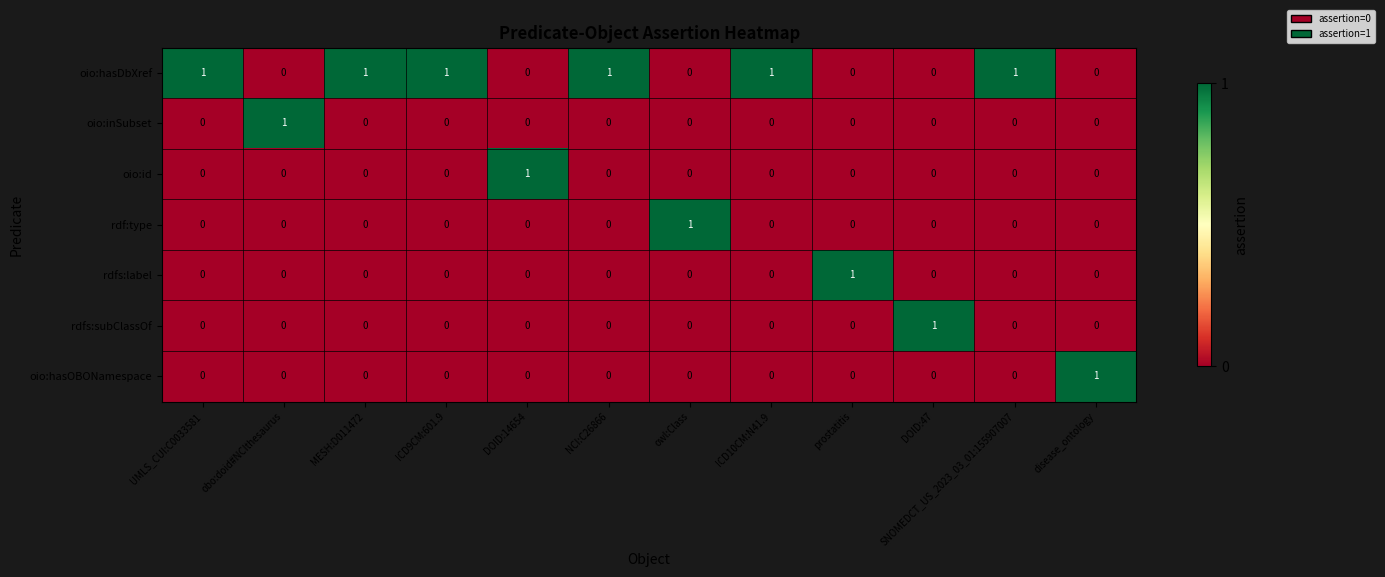

The rdf:type series shows -1 at NCI:C26866. True or false?

False